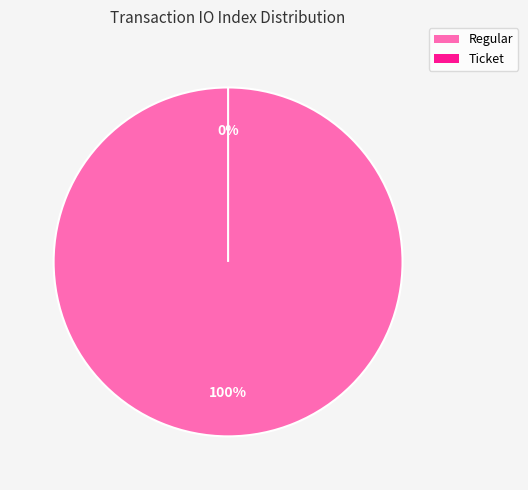

Count the number of slices in the pie.

2